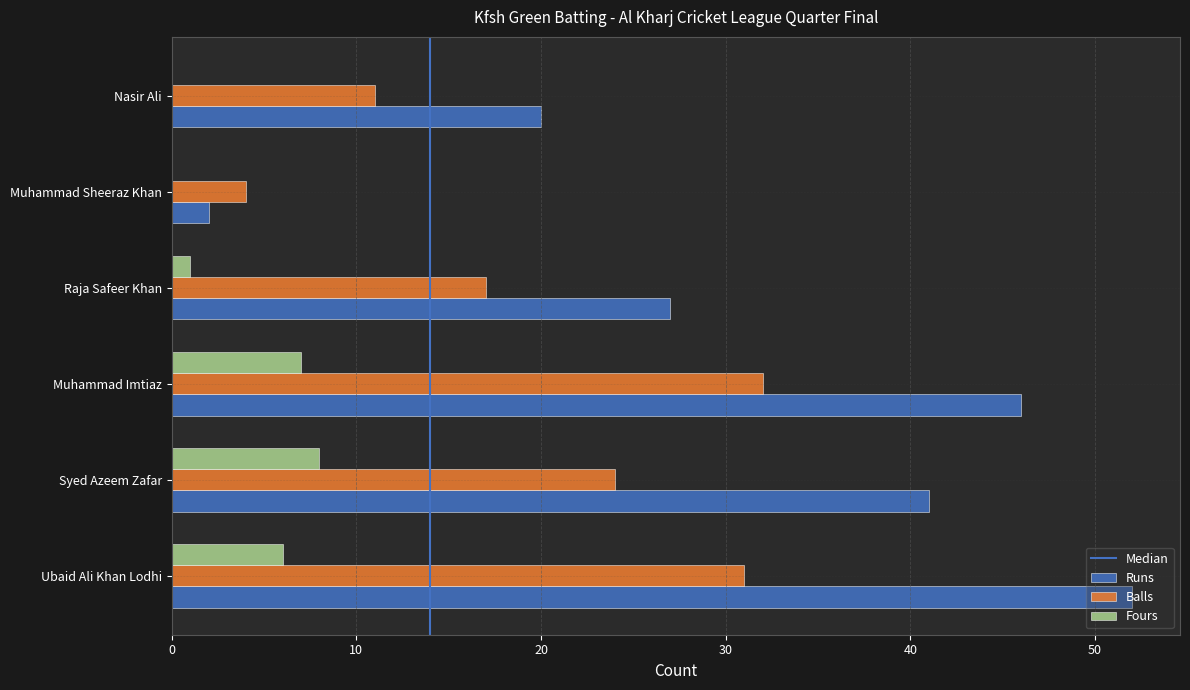

Which series has the largest total across all categories?

Runs